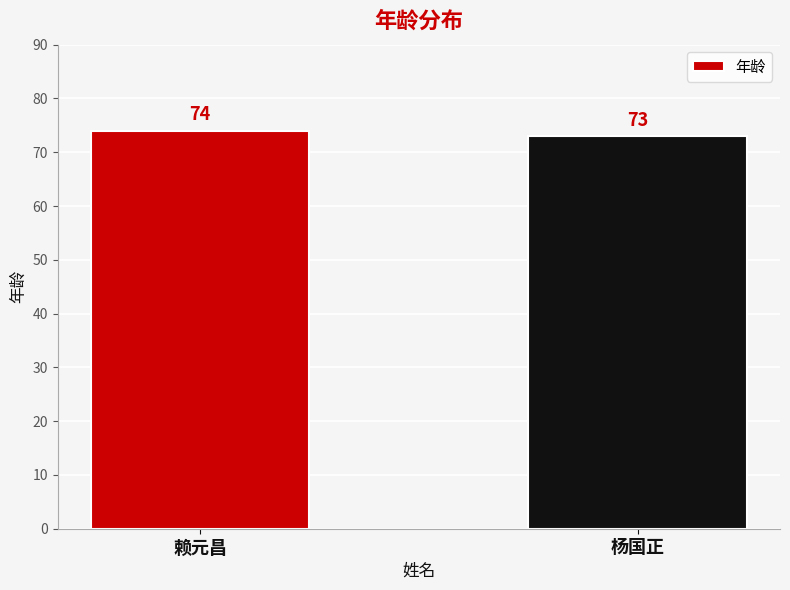

What is the label of the 2nd bar from the right?

赖元昌